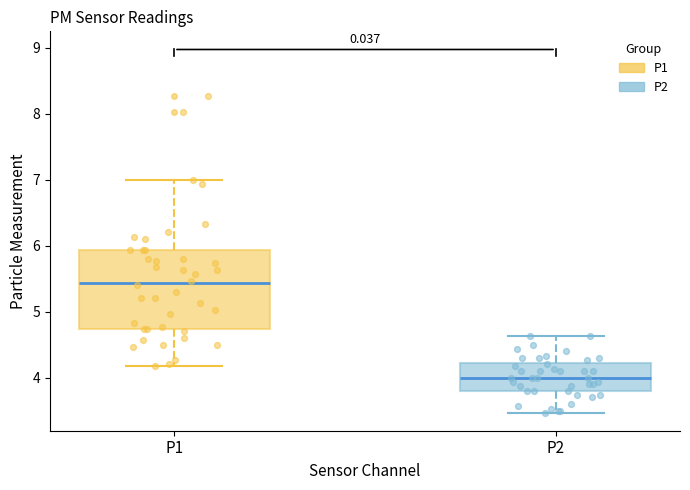

Where is the upper edge of the box for P2 on the y-axis? The values are not printed on the chart, so give them approximately, as read against the axis.

4.2